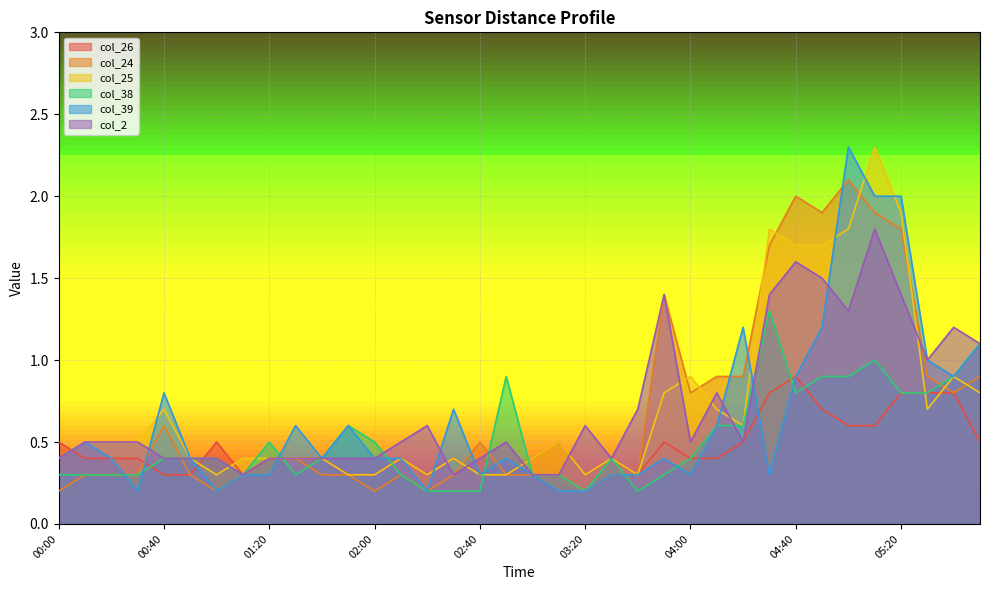

Between which two adjacent categories do col_25 and col_26 first intersect?

00:00 and 00:10